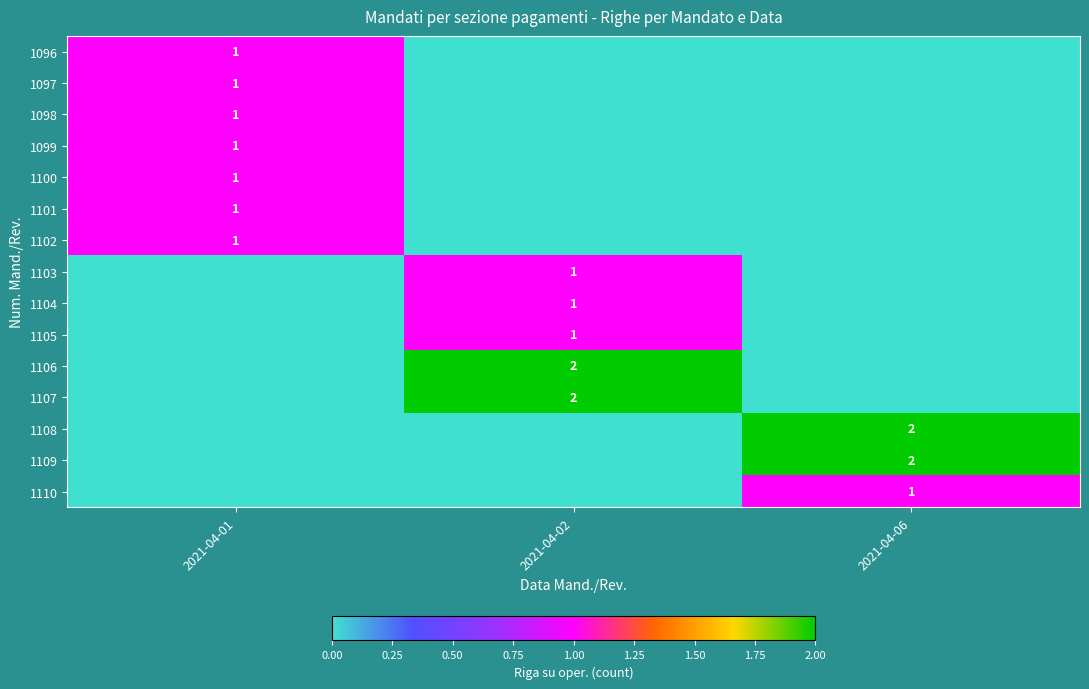

True or false: 1105 has a value of 1 at 2021-04-02.

True